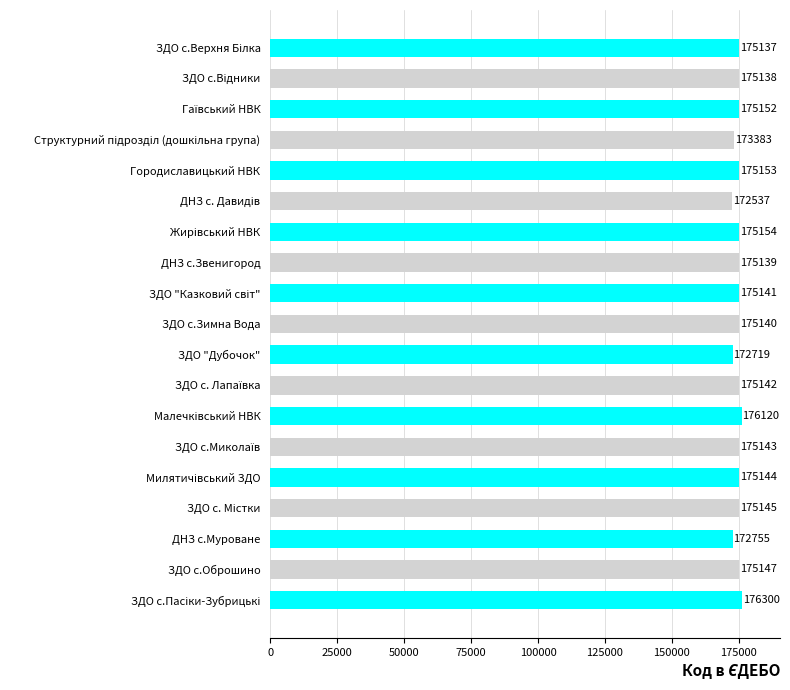

What is the sum of all values?

3320689